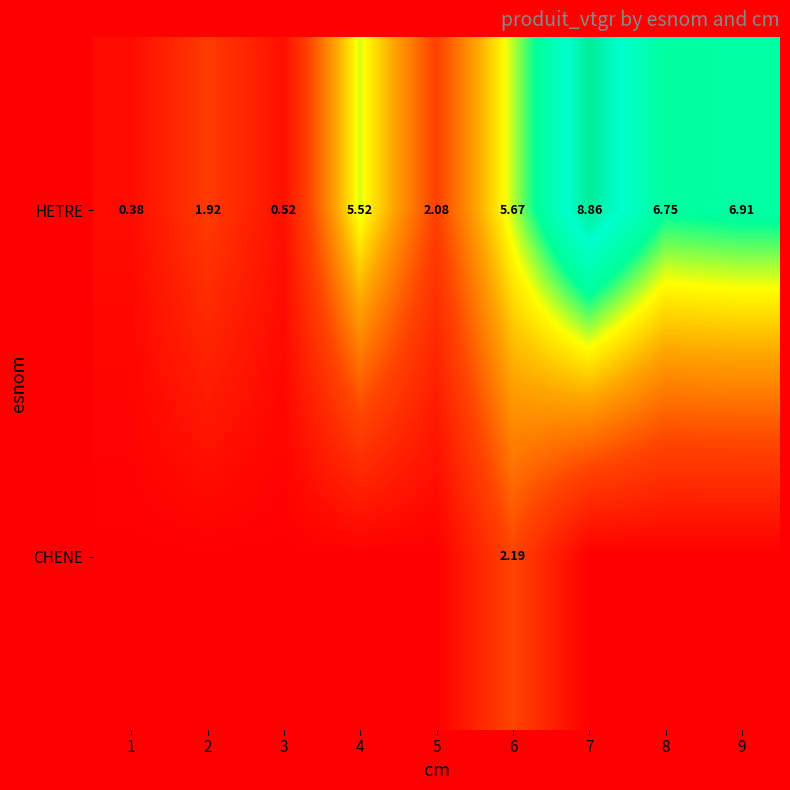

Rank the series by their average value, from highest to lowest.

HETRE, CHENE